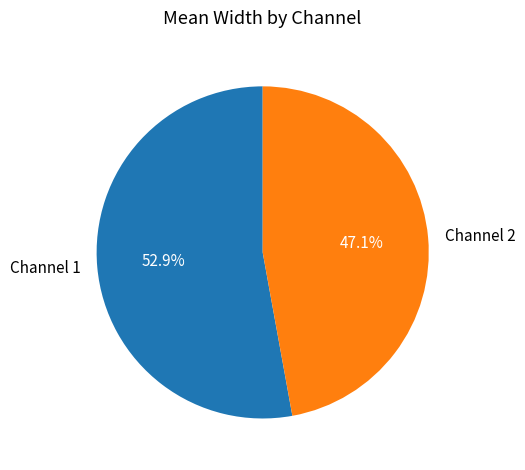

Which has a higher value, Channel 1 or Channel 2?

Channel 1